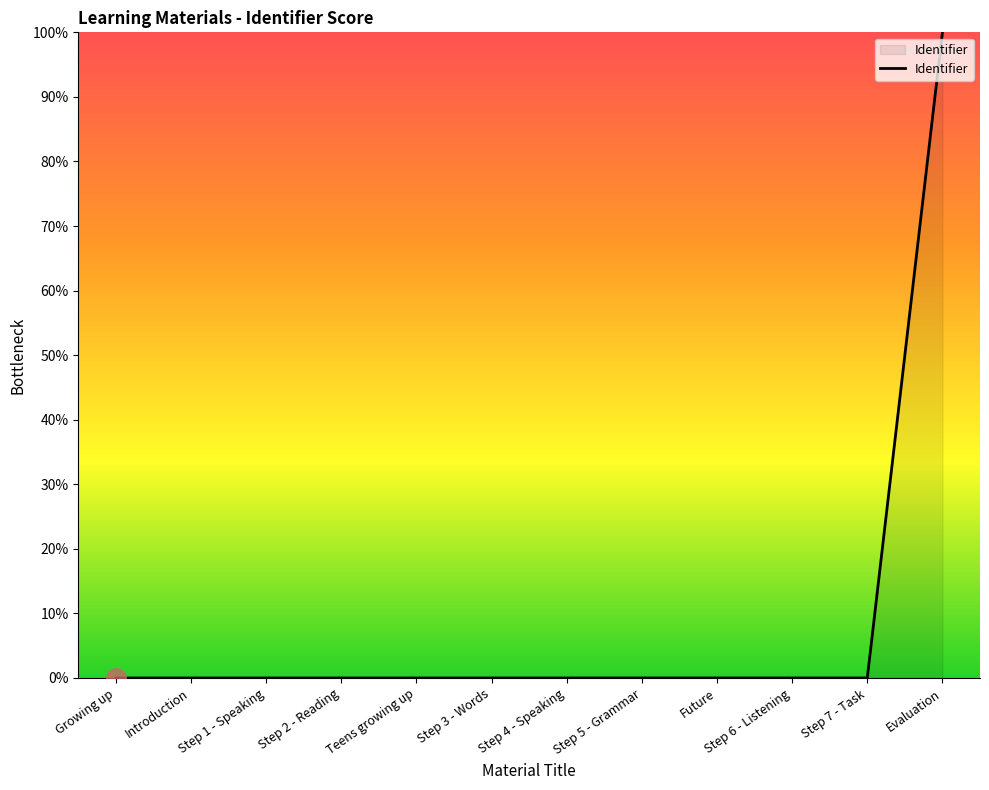

At which category does the chart reach its peak across all series?

Evaluation